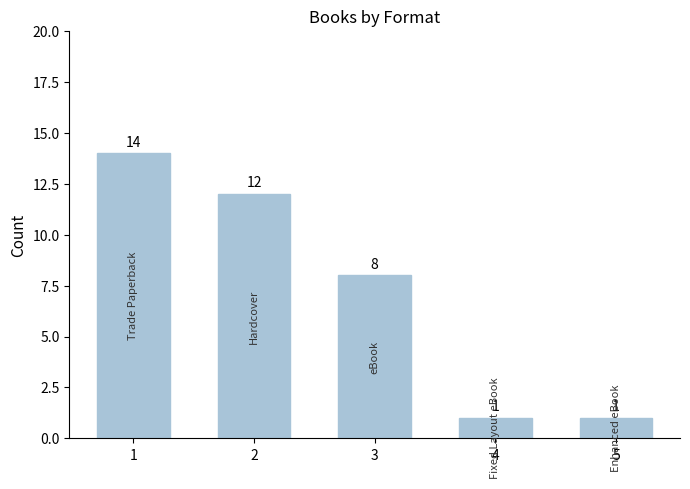

Where is the data nearest to the value 7?

3